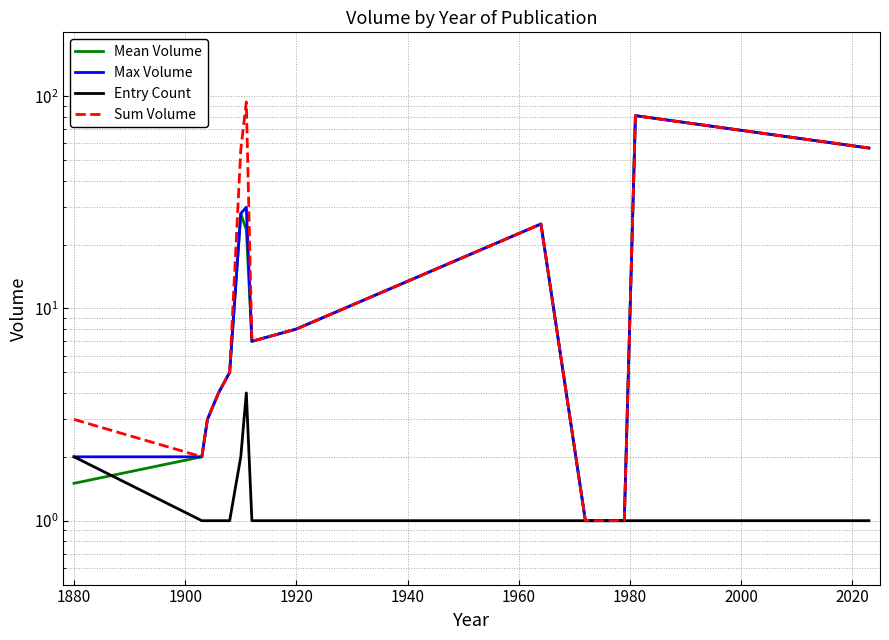

How many lines are shown in the chart?

4